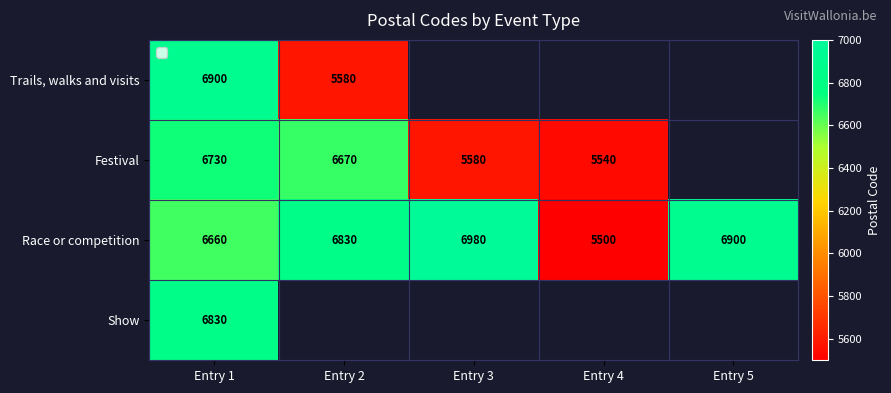

Is it true that Race or competition equals 1388.7 at Entry 5?

False